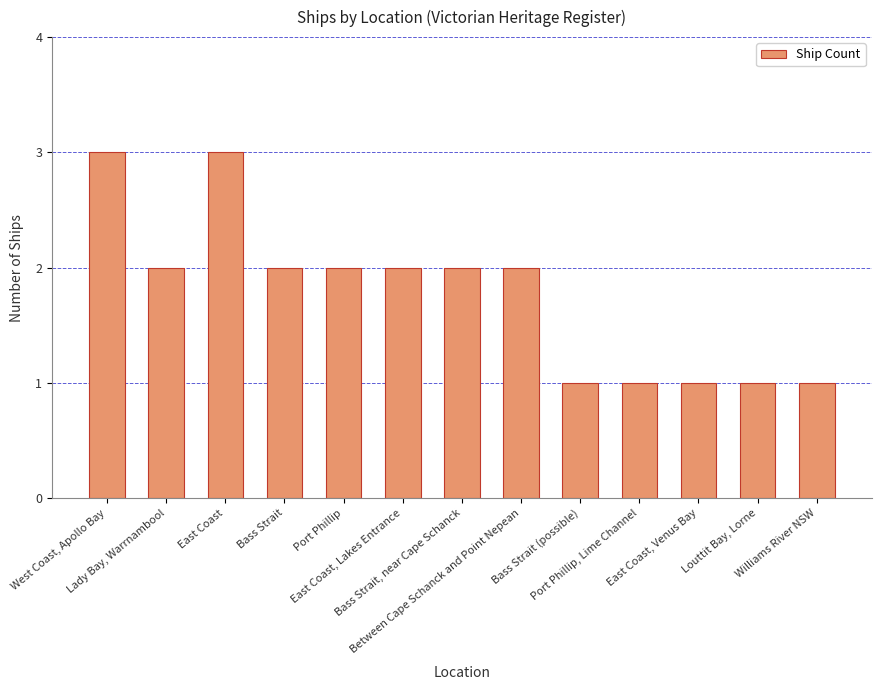

What is the maximum value shown in the chart?

3